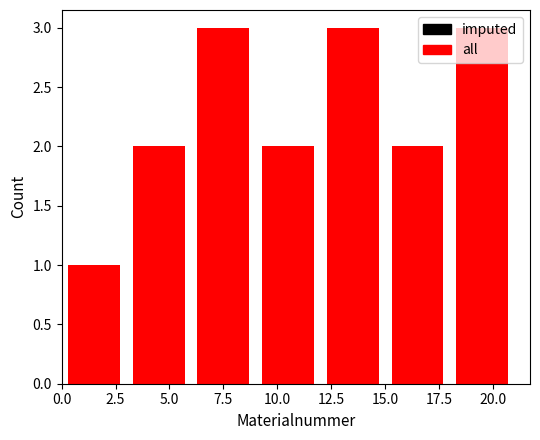

What is the value of the imputed bar at the 2nd from the left?

2